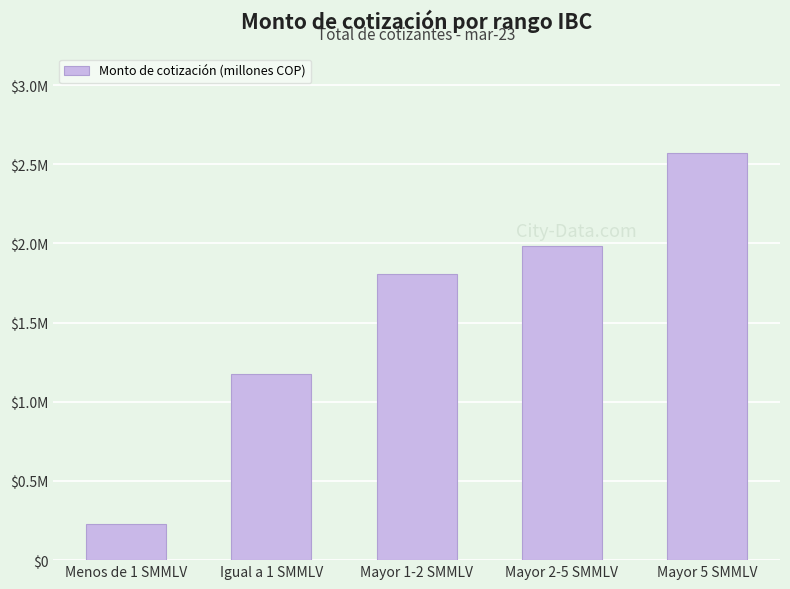

Reading left to right, transcribe all the data shown in this chart.

228025.6	1176878.2	1804221.6	1981555.1	2568256.2